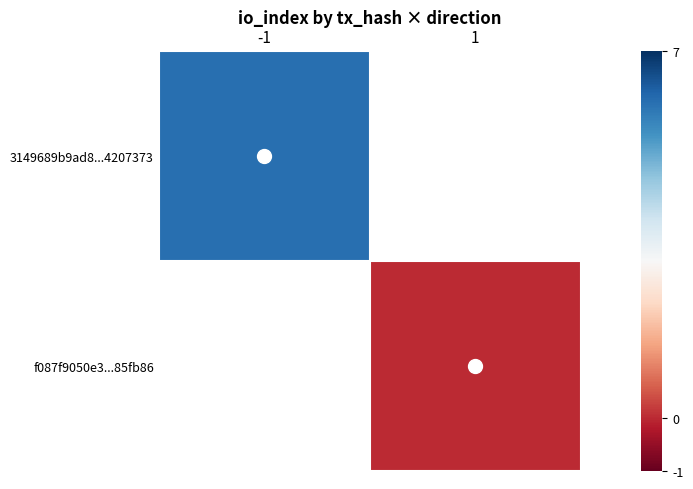

At which label does 3149689b9ad8...4207373 reach its minimum?

-1